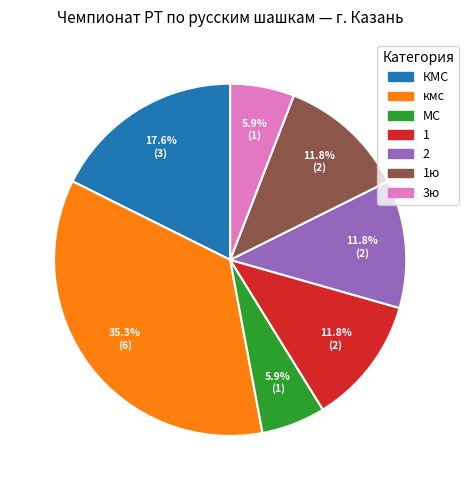

Is there any slice that represents more than half of the pie?

No